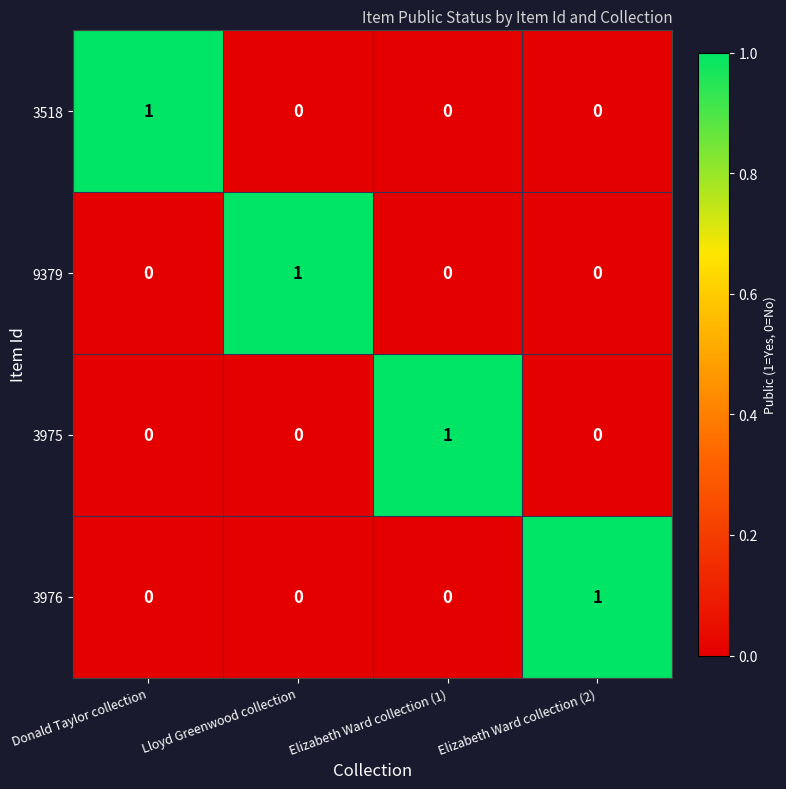

How many 3975 values are between 0 and 1?

4